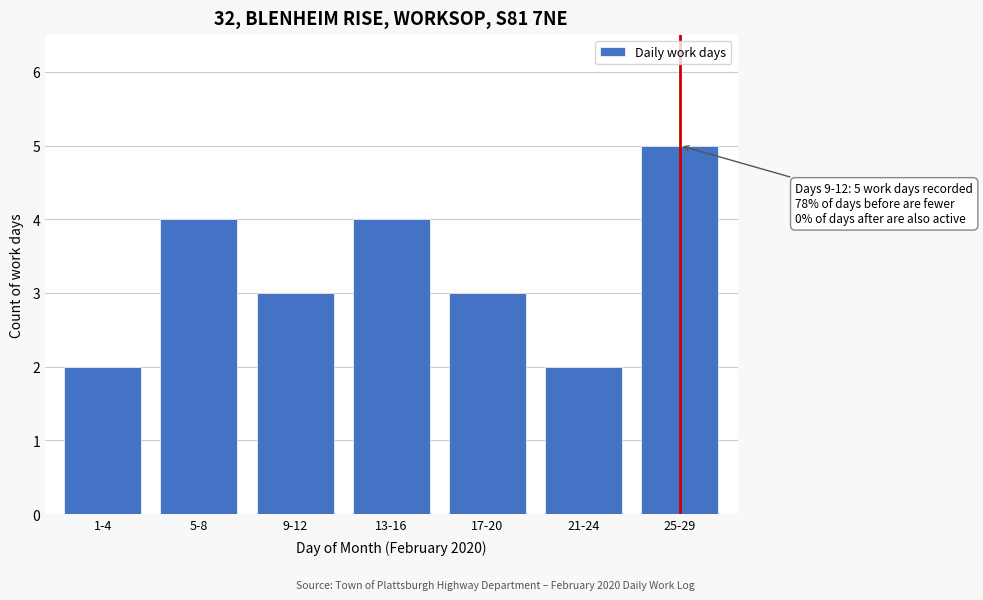

Reading left to right, extract all data points from this chart.

2	4	3	4	3	2	5